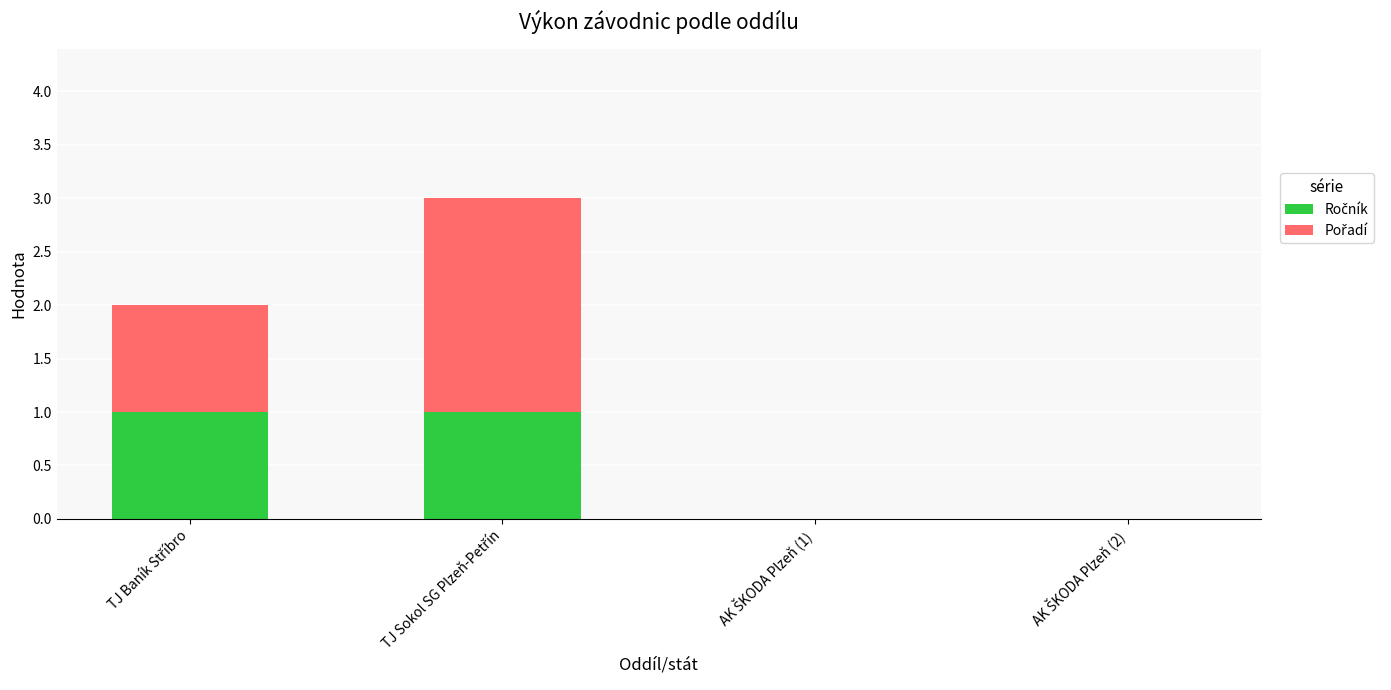

List the series in order of their peak value, highest first.

Pořadí, Ročník